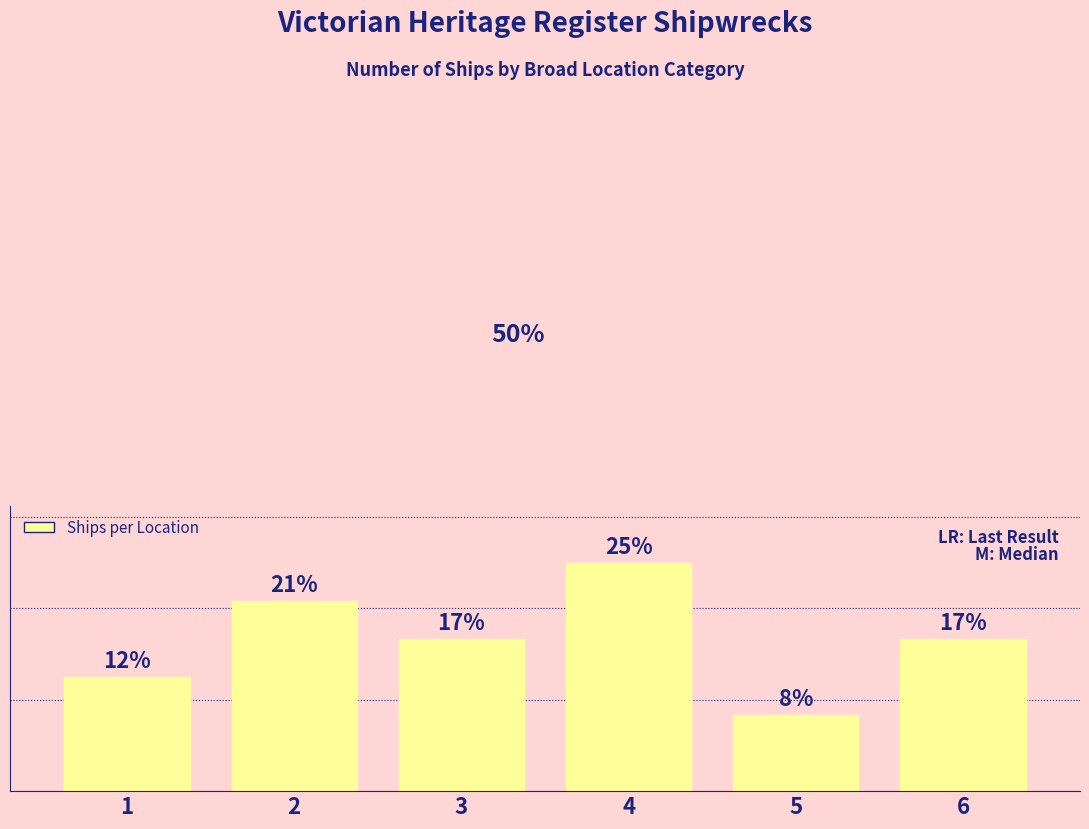

List the labels in order of value, smallest first.

5, 1, 3, 6, 2, 4